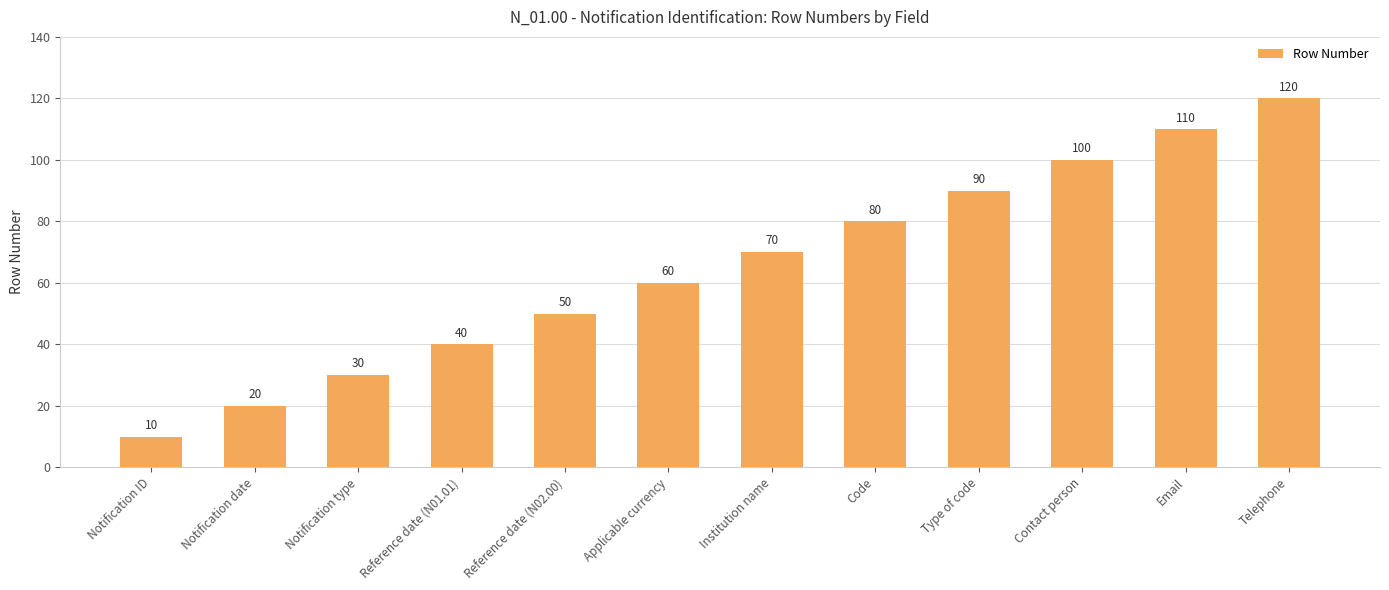

What position from the right is Code?

5